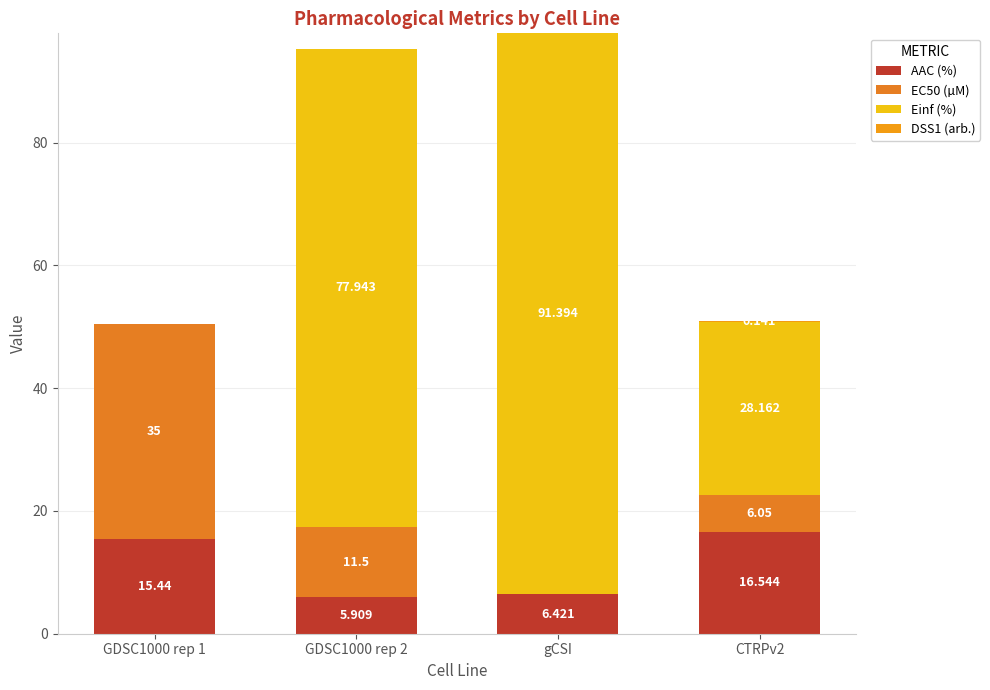

What is the sum of the EC50 (µM) values at GDSC1000 rep 1 and GDSC1000 rep 2?

46.5